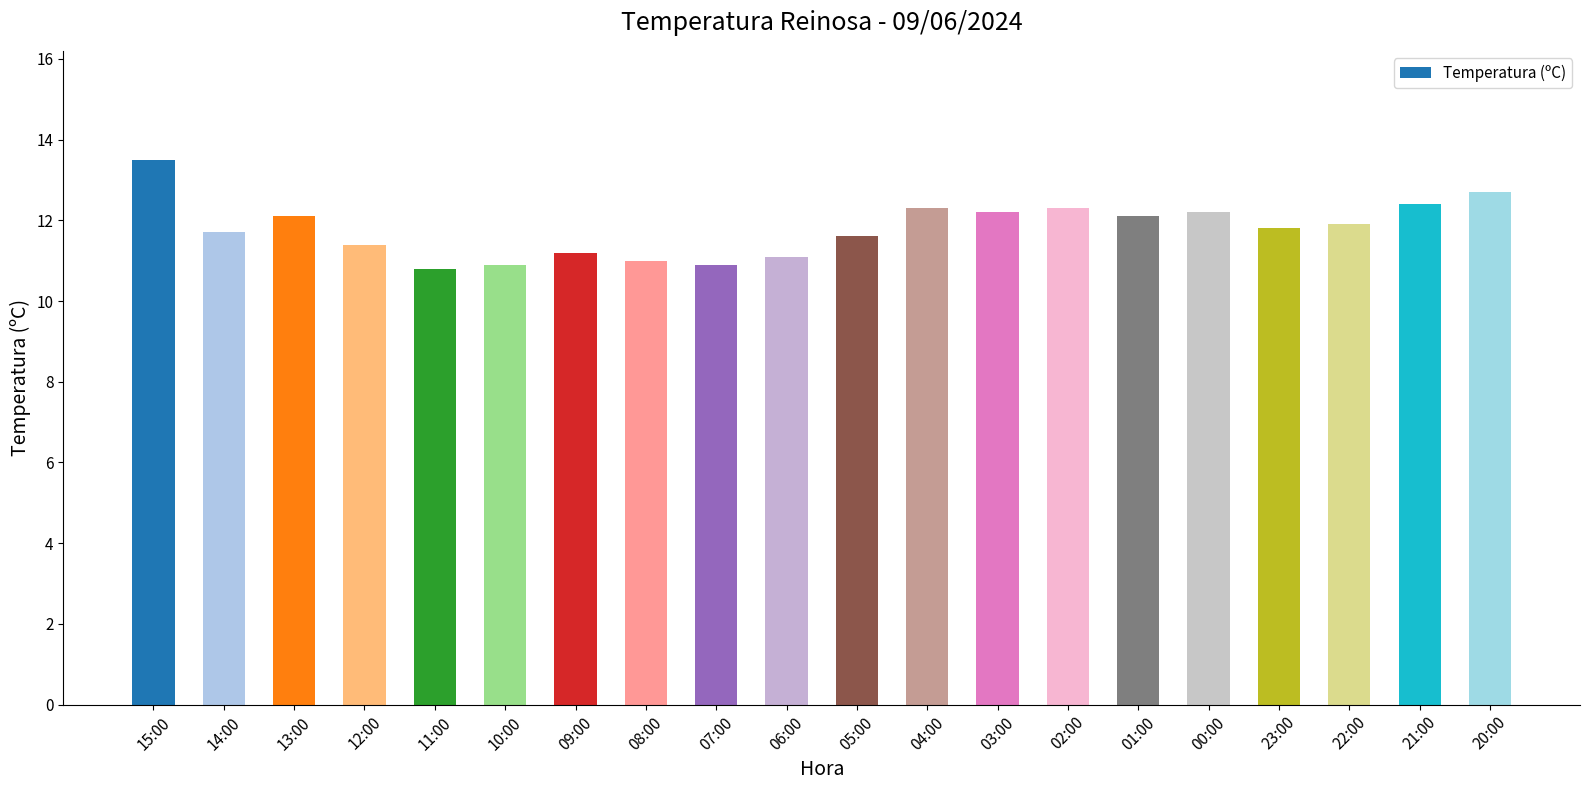

What is the ratio of the value at 05:00 to the value at 07:00?

1.1